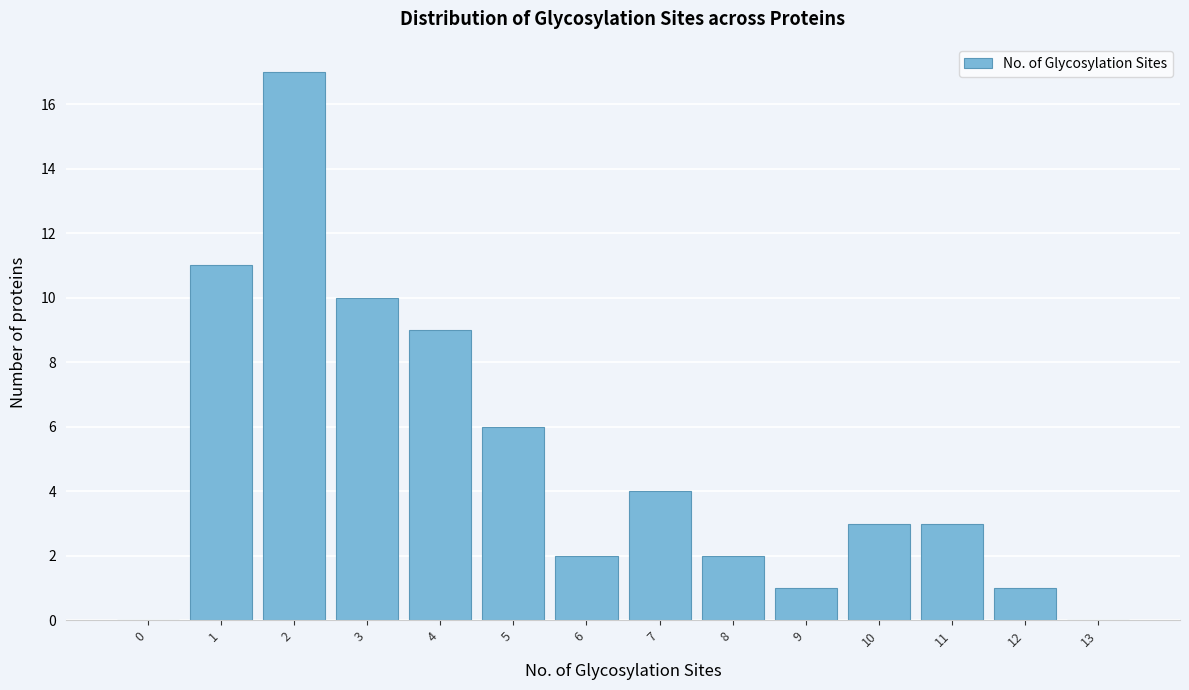

Reading right to left, extract all data points from this chart.

13=0	12=1	11=3	10=3	9=1	8=2	7=4	6=2	5=6	4=9	3=10	2=17	1=11	0=0